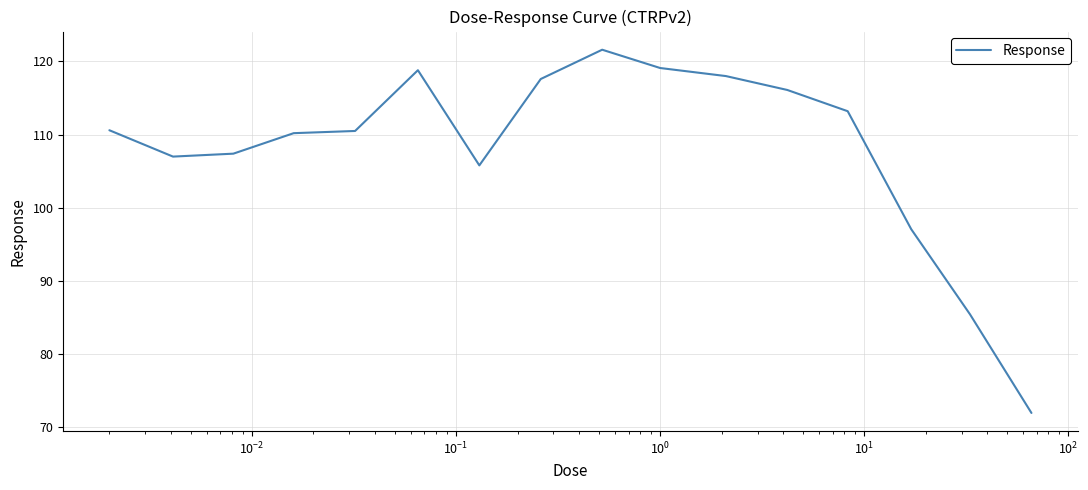

What is the greatest value displayed?

121.6